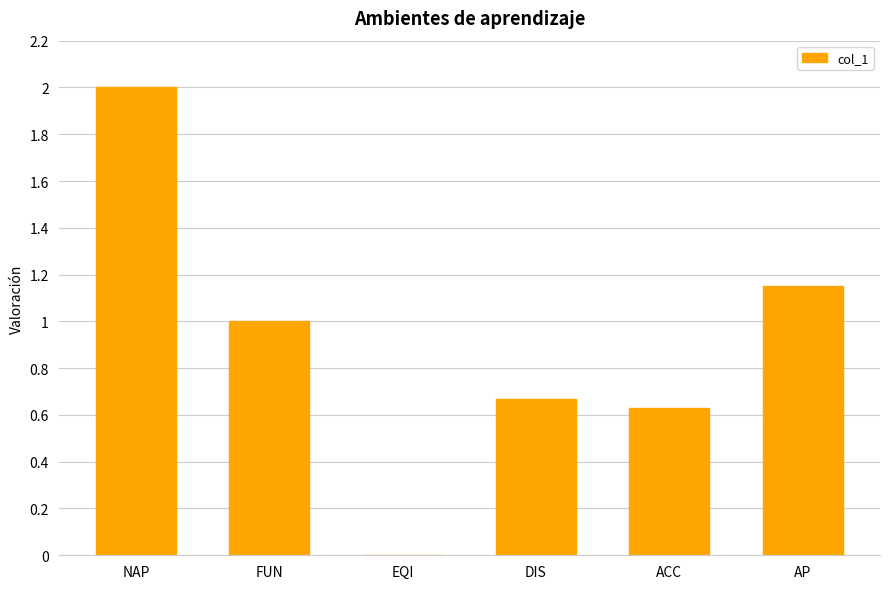

Between EQI and DIS, which is larger?

DIS